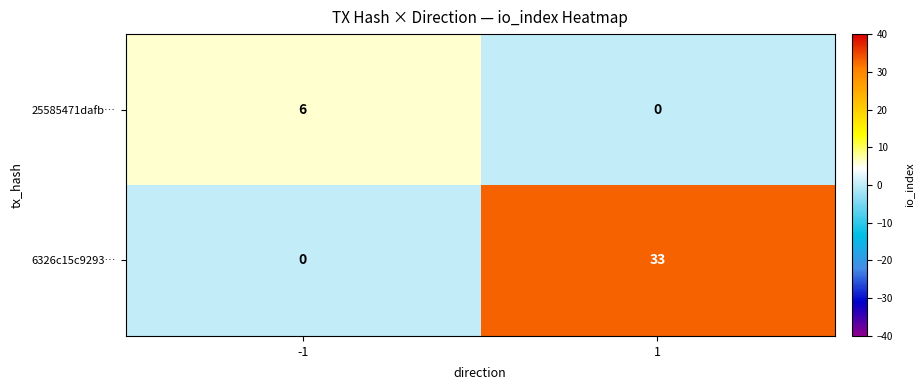

List the series in order of their overall mean, highest first.

6326c15c9293…, 25585471dafb…